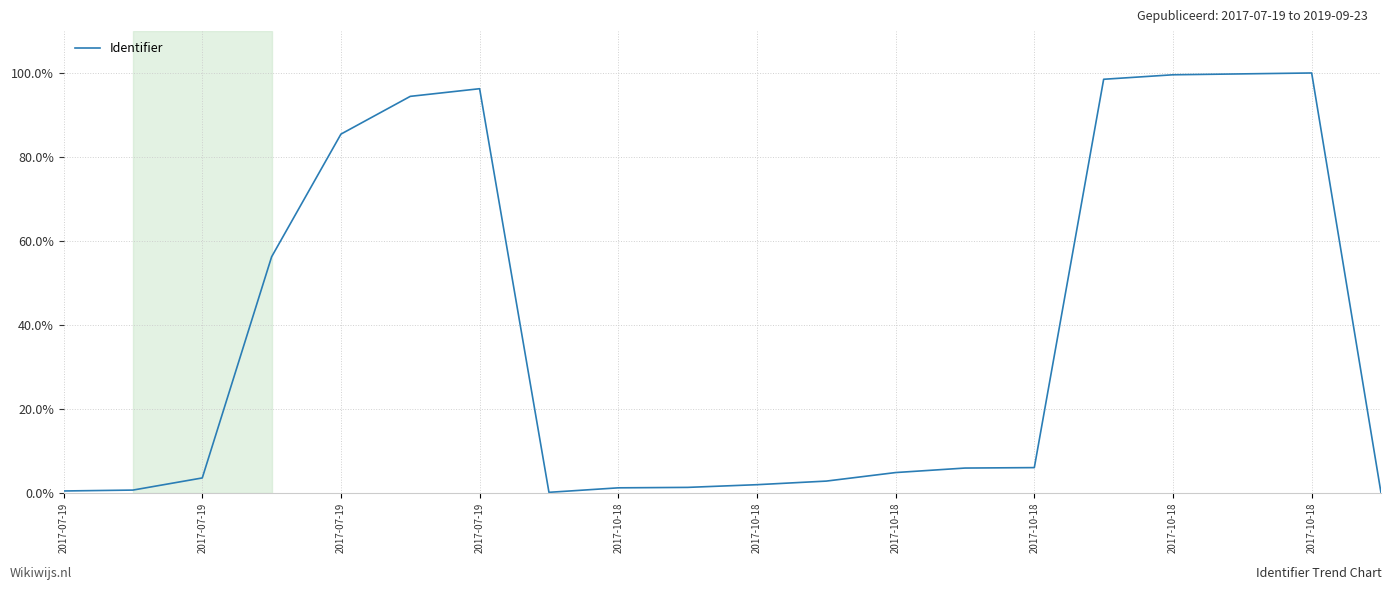

What is the difference between the maximum and minimum values?

100.0